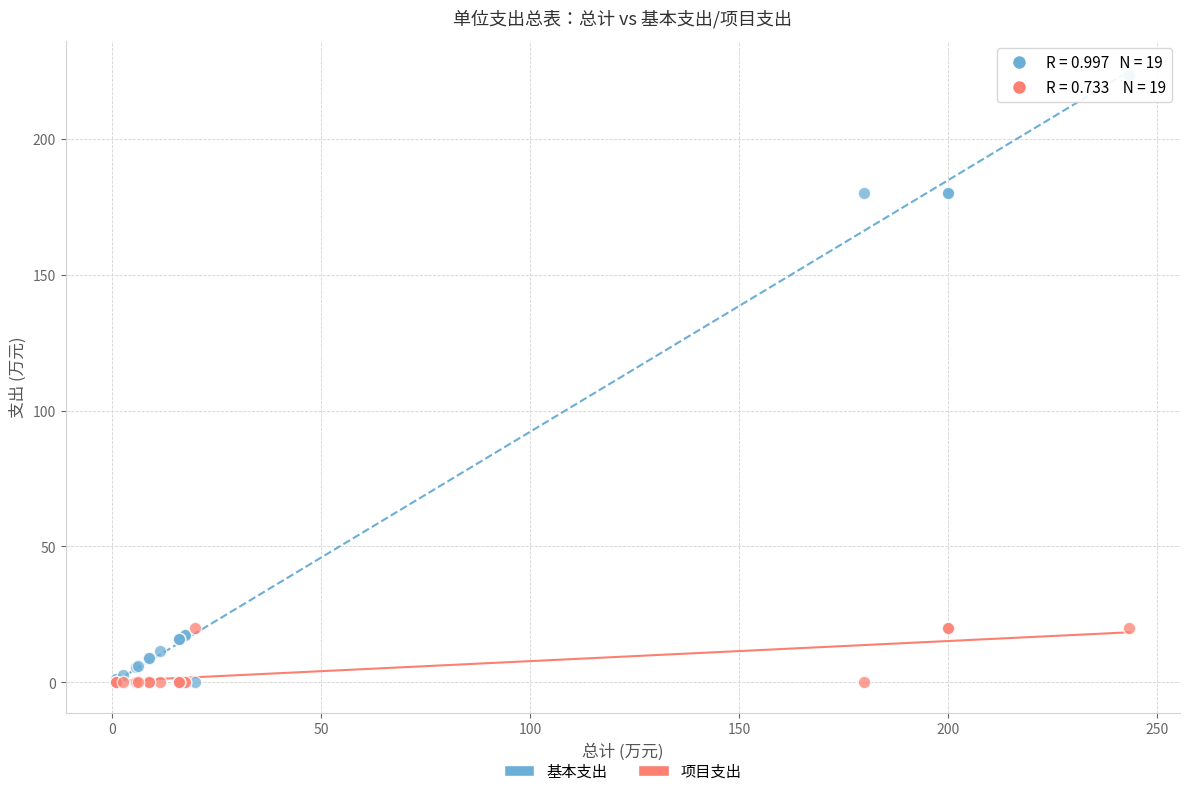

What are all the series names shown in the legend?

基本支出, 项目支出